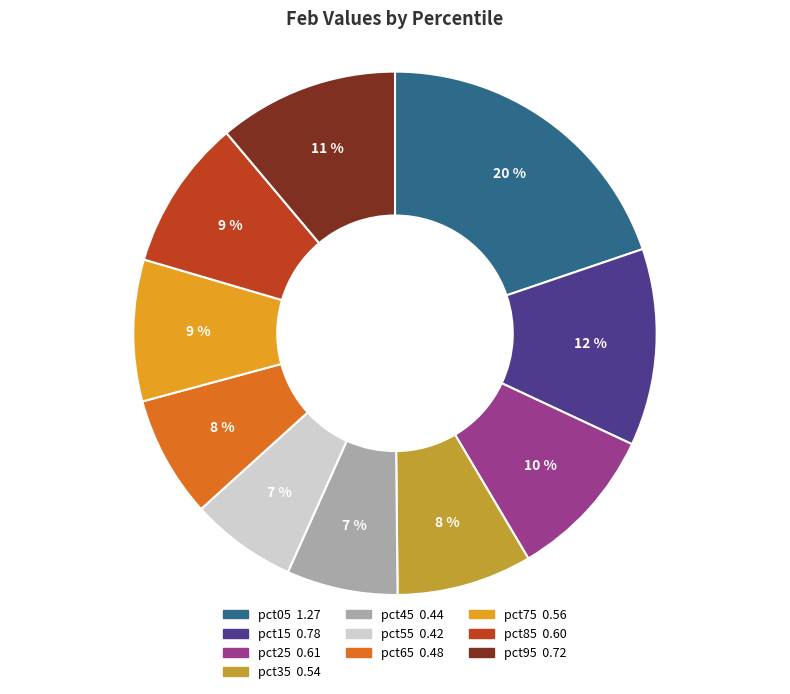

What percentage is the pct65 slice, to the nearest percent?

8%